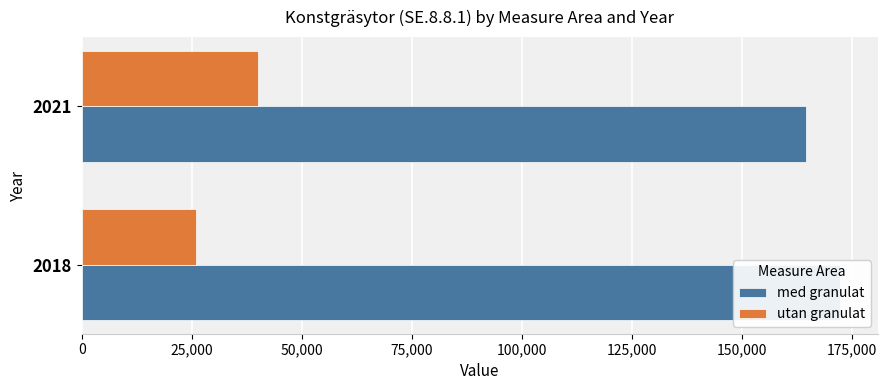

The value of med granulat at 2018 is 274904. True or false?

False